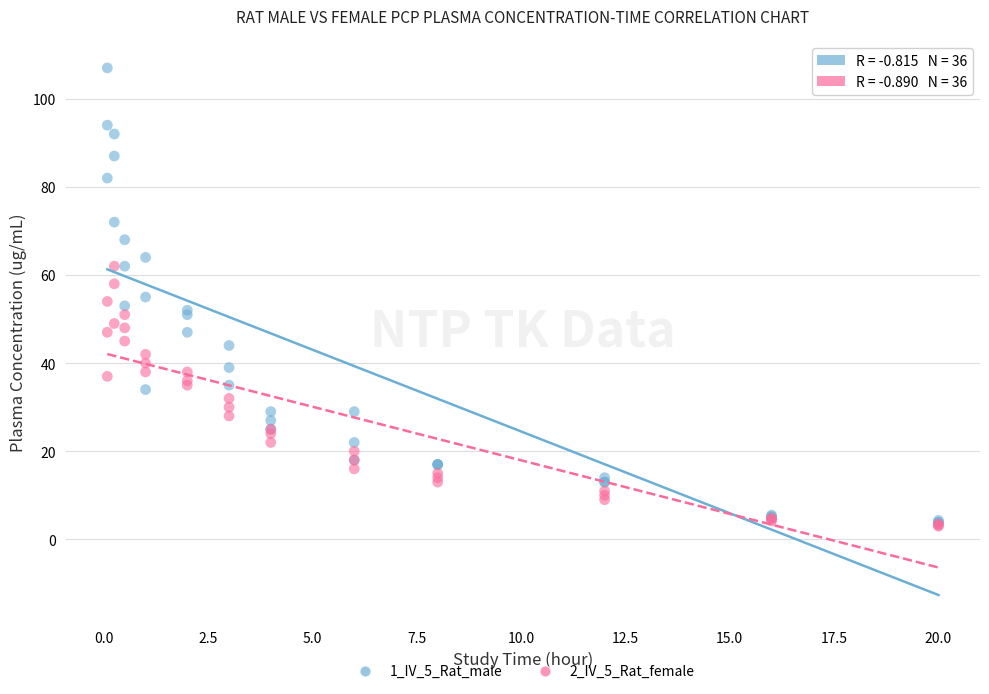

What are all the series names shown in the legend?

1_IV_5_Rat_male, 2_IV_5_Rat_female